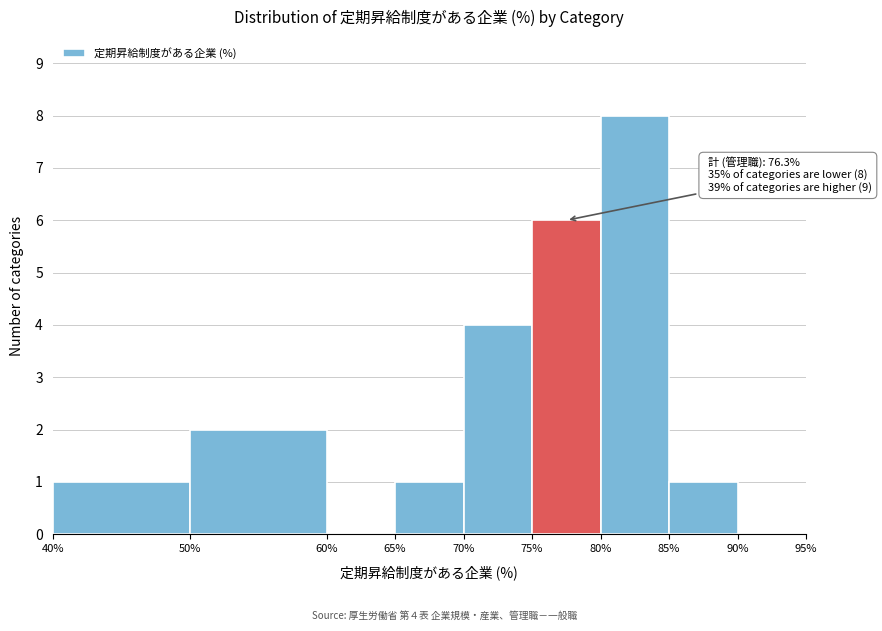

Which range on the x-axis has the tallest bar?

80% to 85%